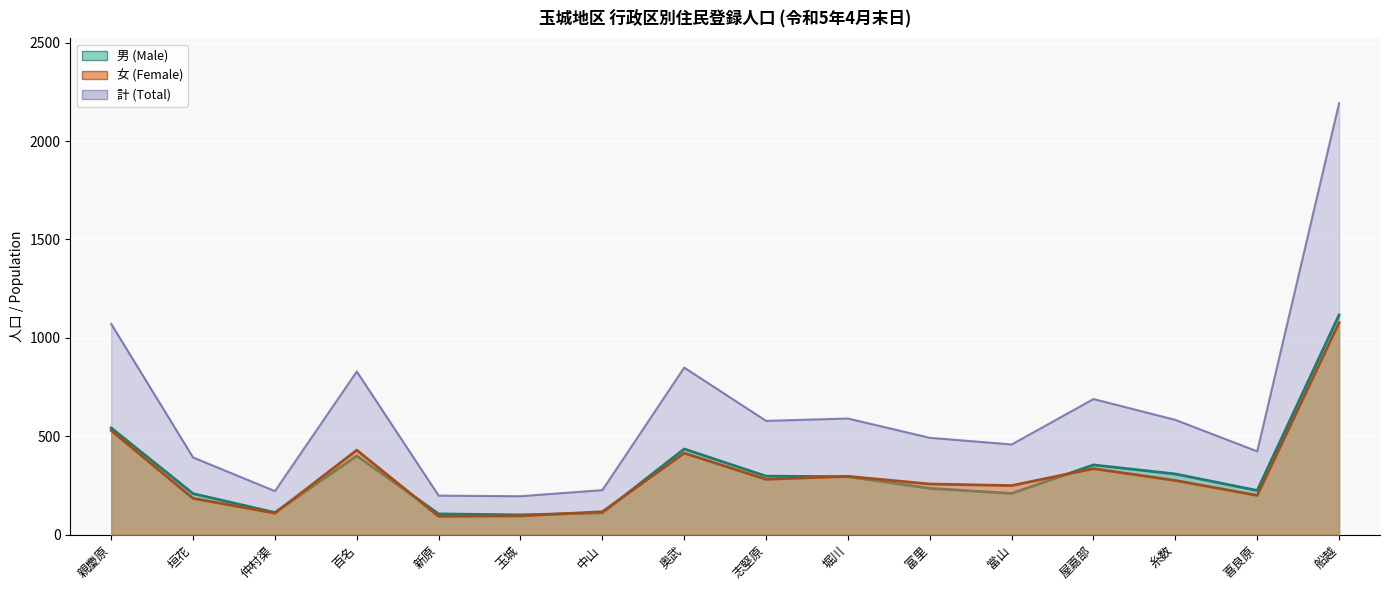

True or false: 計 (Total) and 男 (Male) cross at least once.

False